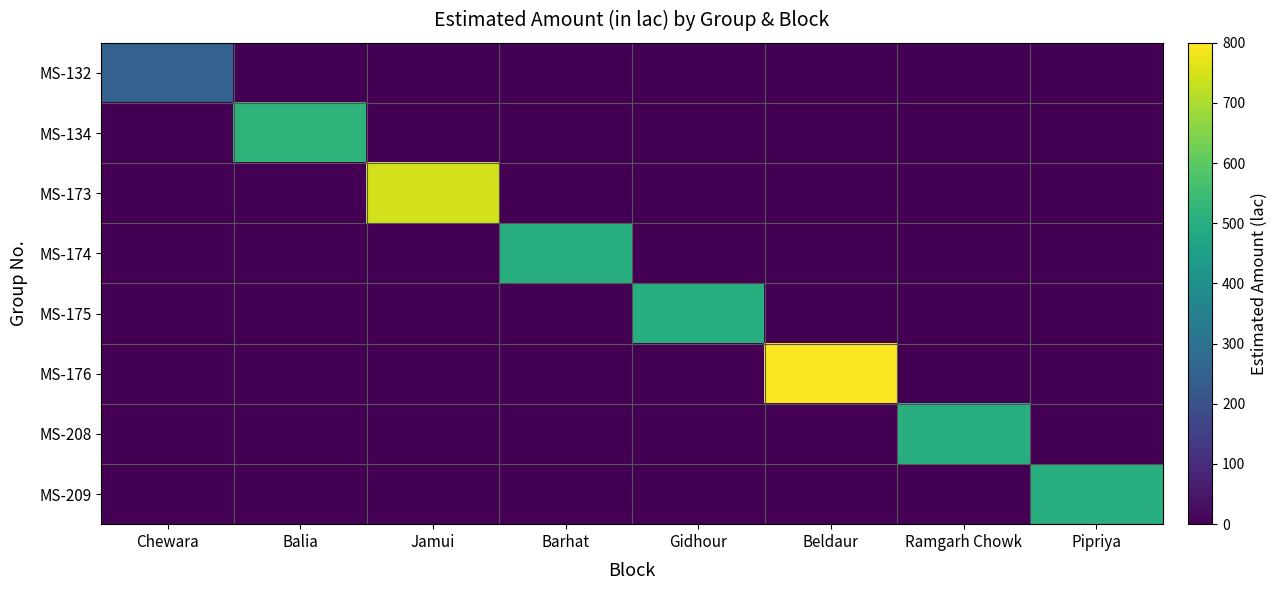

At which category is the sum across all series the highest?

Beldaur